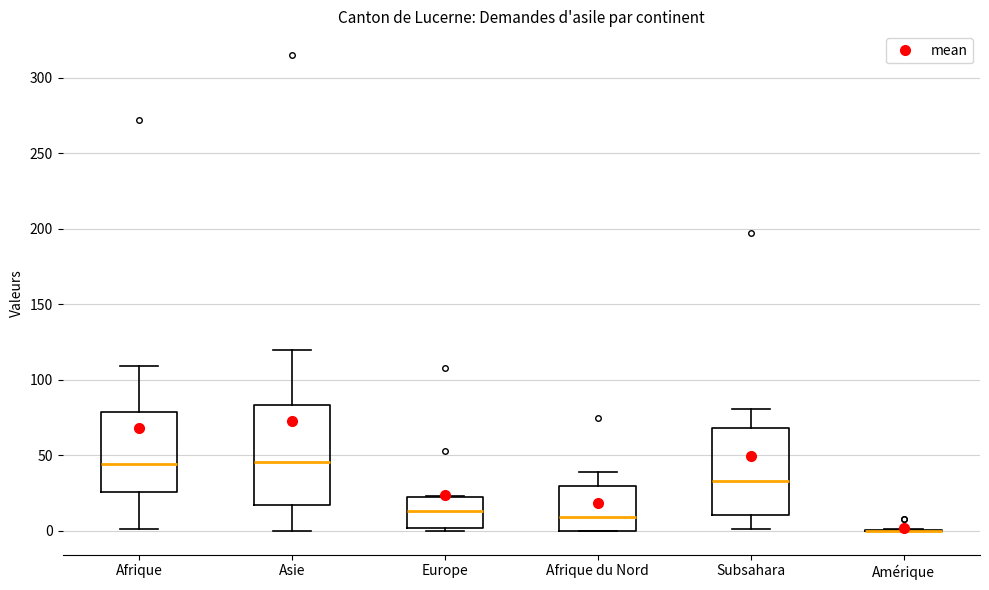

Reading left to right, transcribe this box plot: for each box, give where its median line is, the range the box spans, and where its two whiskers end, as read against the y-axis. The values are not printed on the chart, so give them approximately, as read against the axis.

Afrique: median 45, box 25 to 80, whiskers 0 to 110
Asie: median 45, box 15 to 85, whiskers 0 to 120
Europe: median 15, box 0 to 20, whiskers 0 (just below the box's lower edge) to 25
Afrique du Nord: median 10, box 0 to 30, whiskers 0 to 40
Subsahara: median 35, box 10 to 70, whiskers 0 to 80
Amérique: box collapsed to a line at 0, whiskers 0 to 0